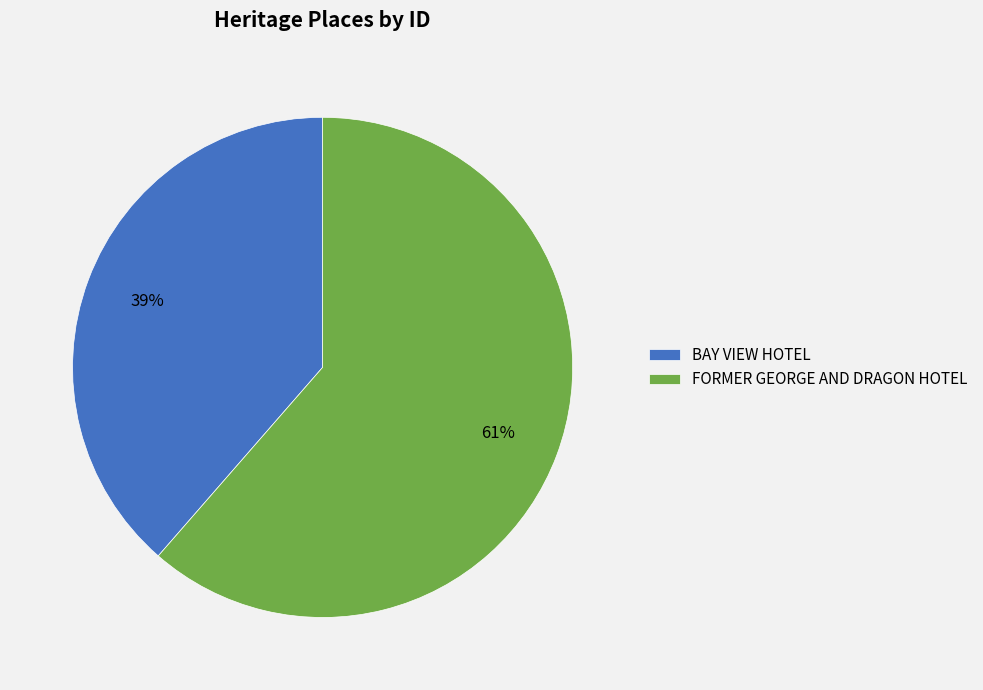

Rank the categories by value from highest to lowest.

FORMER GEORGE AND DRAGON HOTEL, BAY VIEW HOTEL